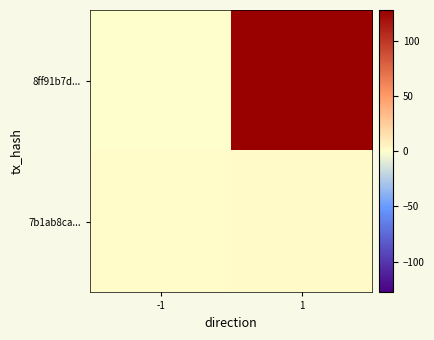

How many data points does each series have?

2